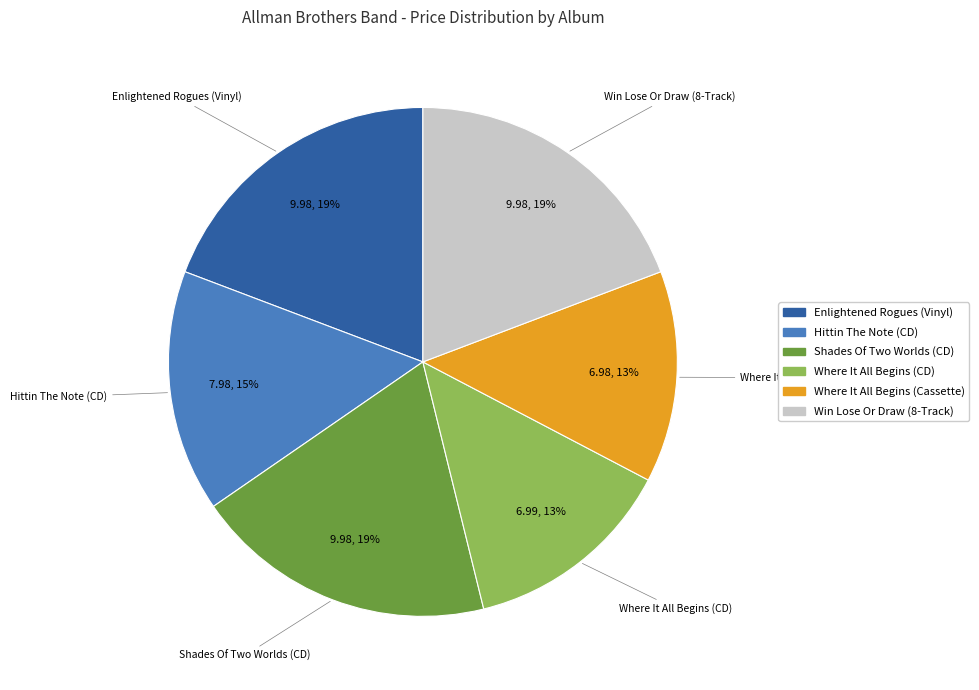

To the nearest percent, what is the difference between the Where It All Begins (Cassette) and Enlightened Rogues (Vinyl) slice percentages?

6%